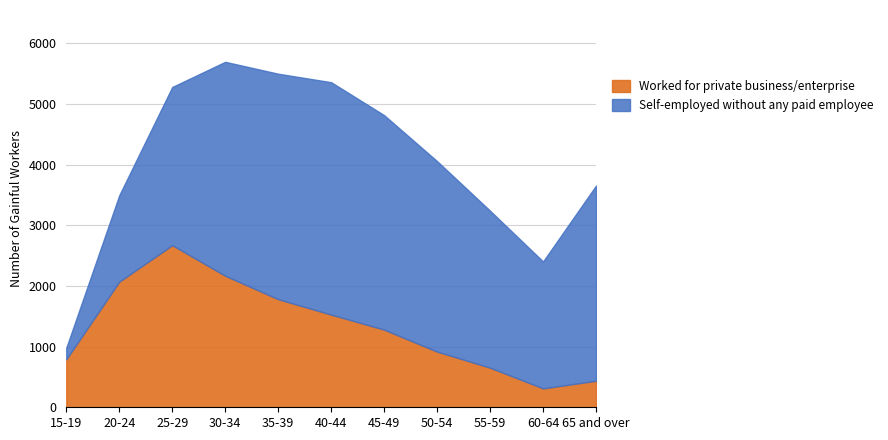

The value of Worked for private business/enterprise at 40-44 is 2258. True or false?

False